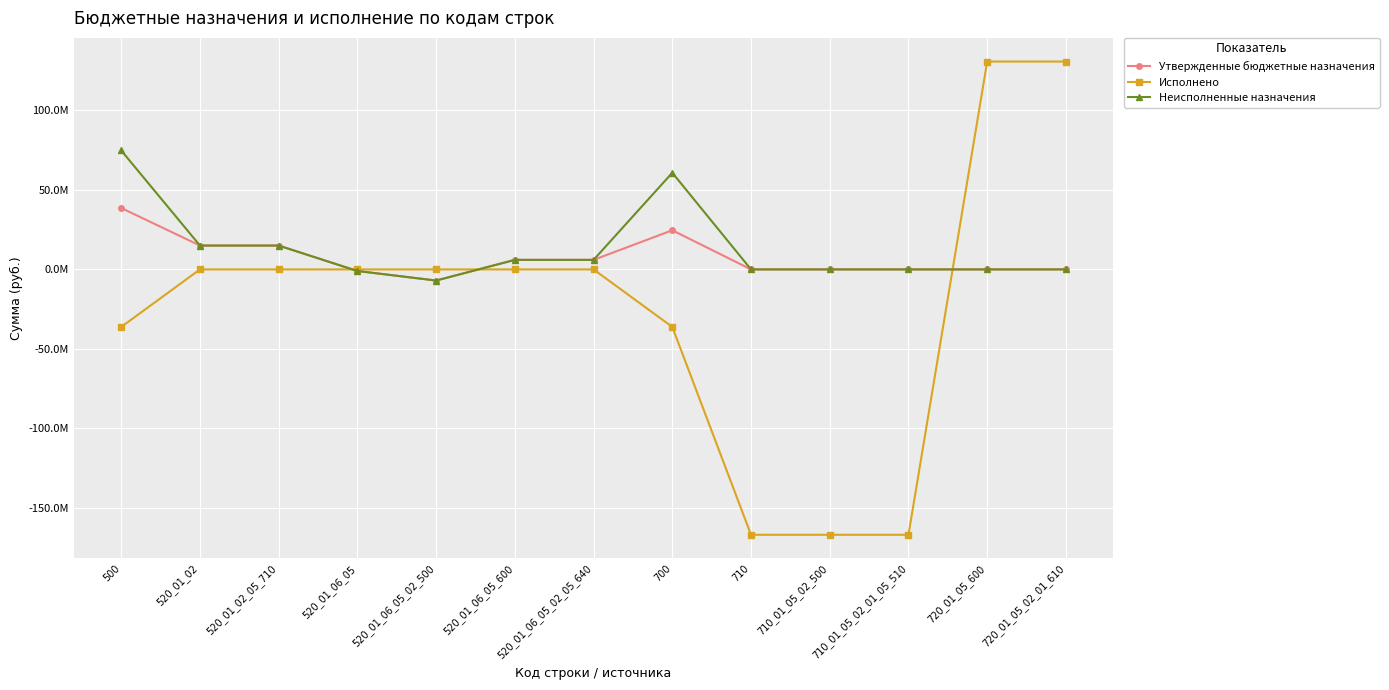

Between 720_01_05_600 and 520_01_06_05_02_500, which is larger?

720_01_05_600